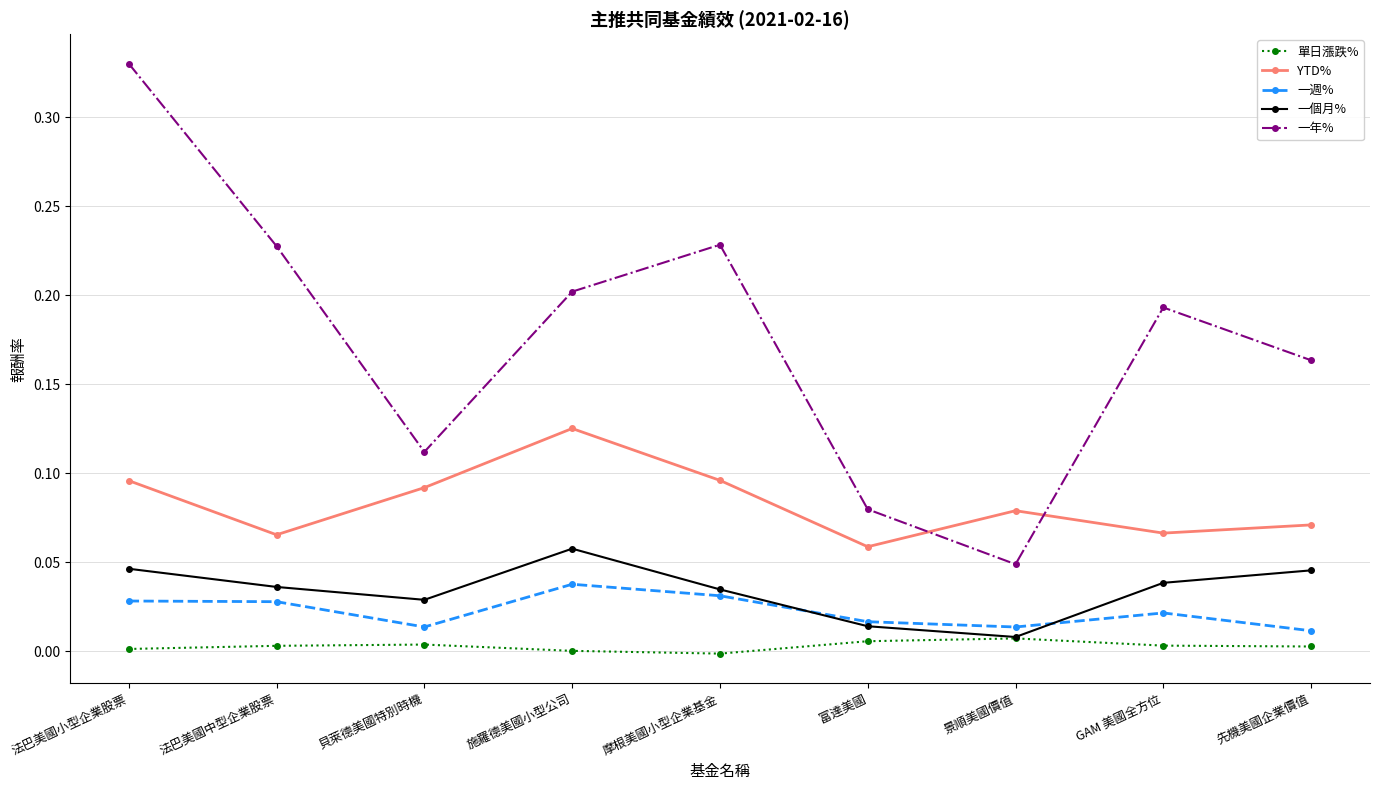

Between 貝萊德美國特別時機 and 富達美國, which series saw the biggest shift?

YTD%